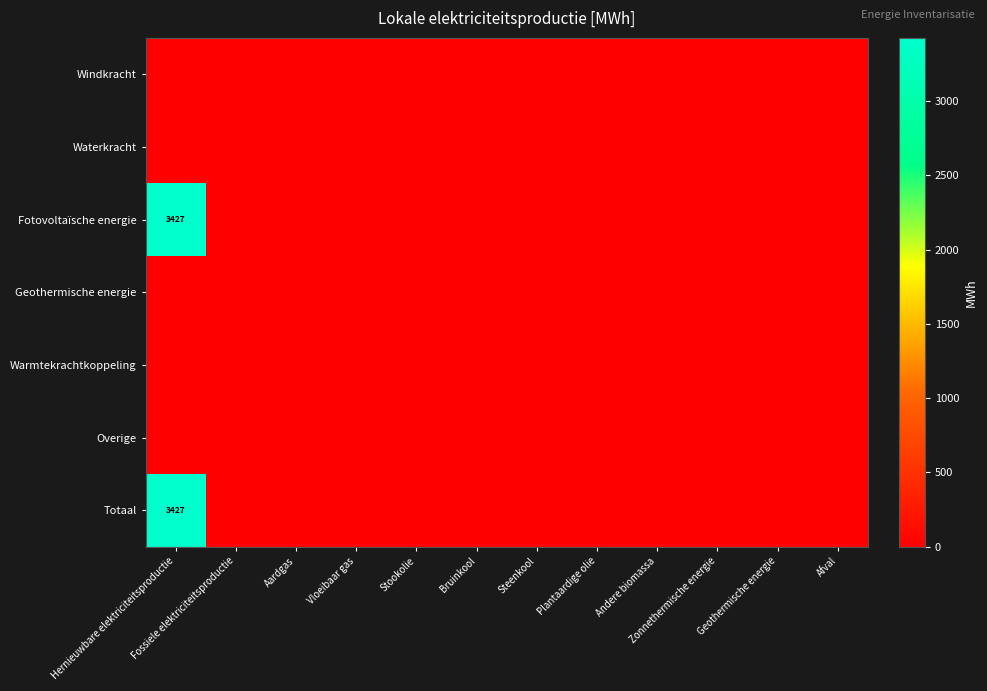

Rank the series at Stookolie from lowest to highest value.

Windkracht, Waterkracht, Fotovoltaïsche energie, Geothermische energie, Warmtekrachtkoppeling, Overige, Totaal